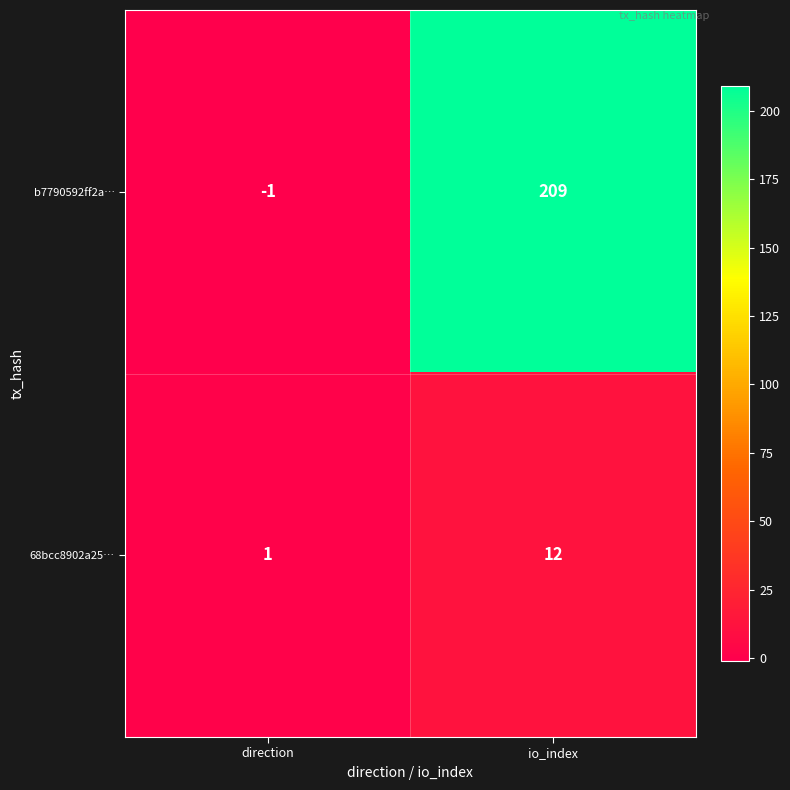

At which category does the chart reach its minimum across all series?

direction